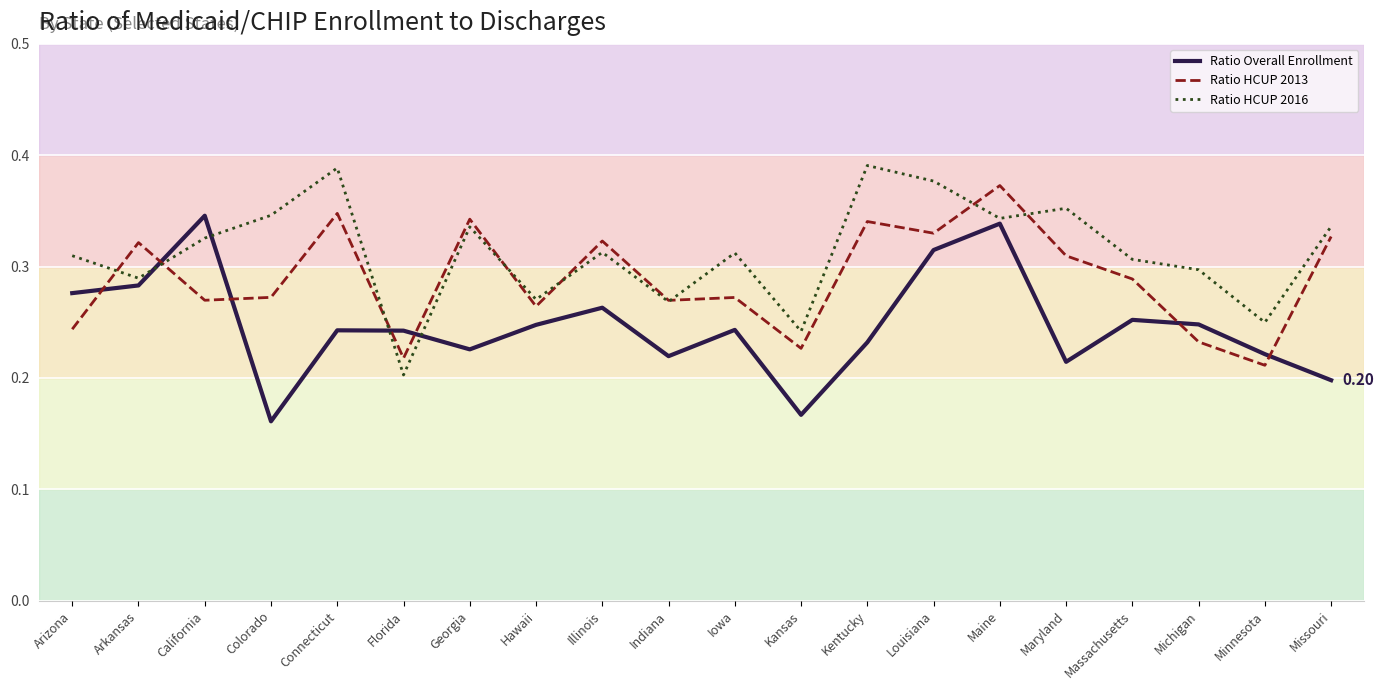

Rank the series by their average value, from lowest to highest.

Ratio Overall Enrollment, Ratio HCUP 2013, Ratio HCUP 2016